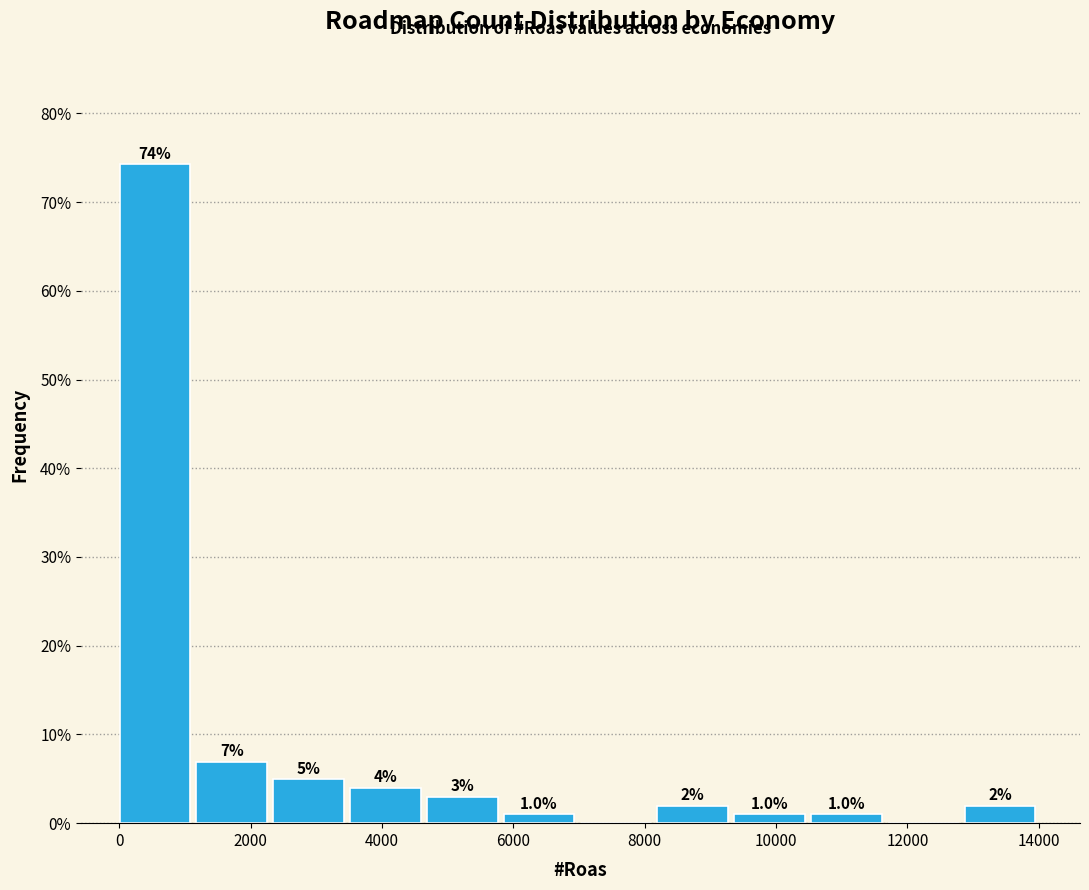

Over which range of the x-axis is the bar tallest?

0 to 1200